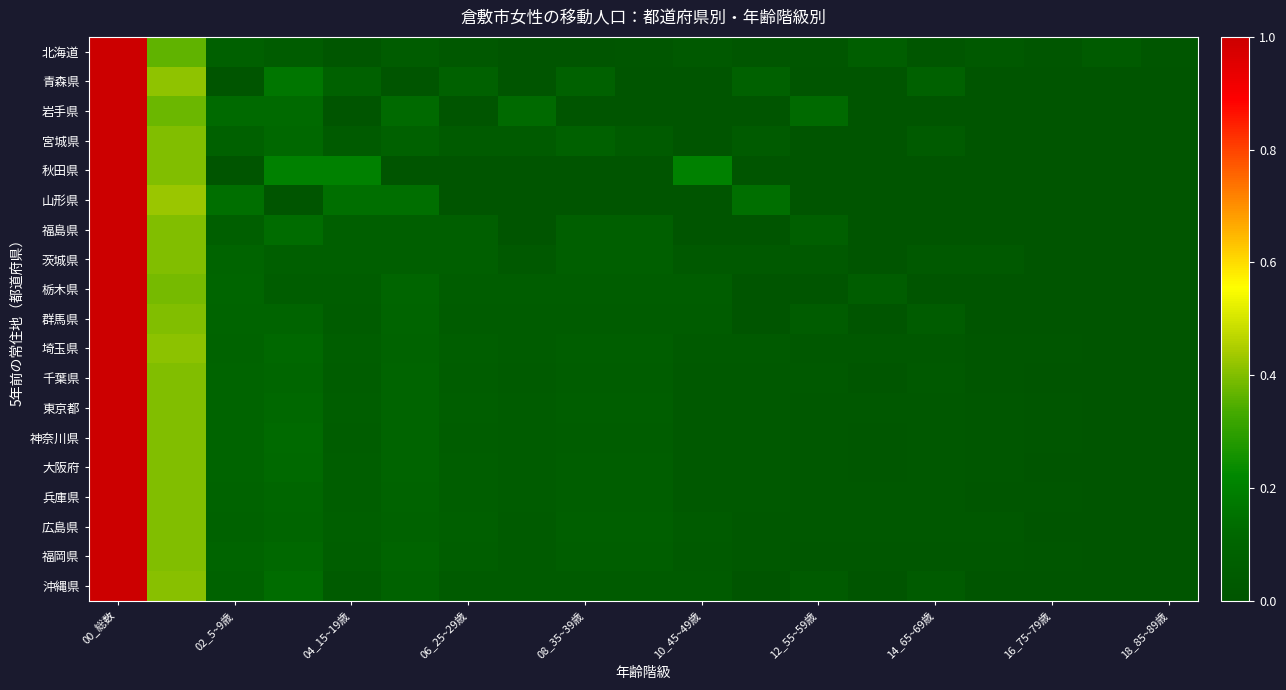

At how many categories does at least one series exceed 0?

19